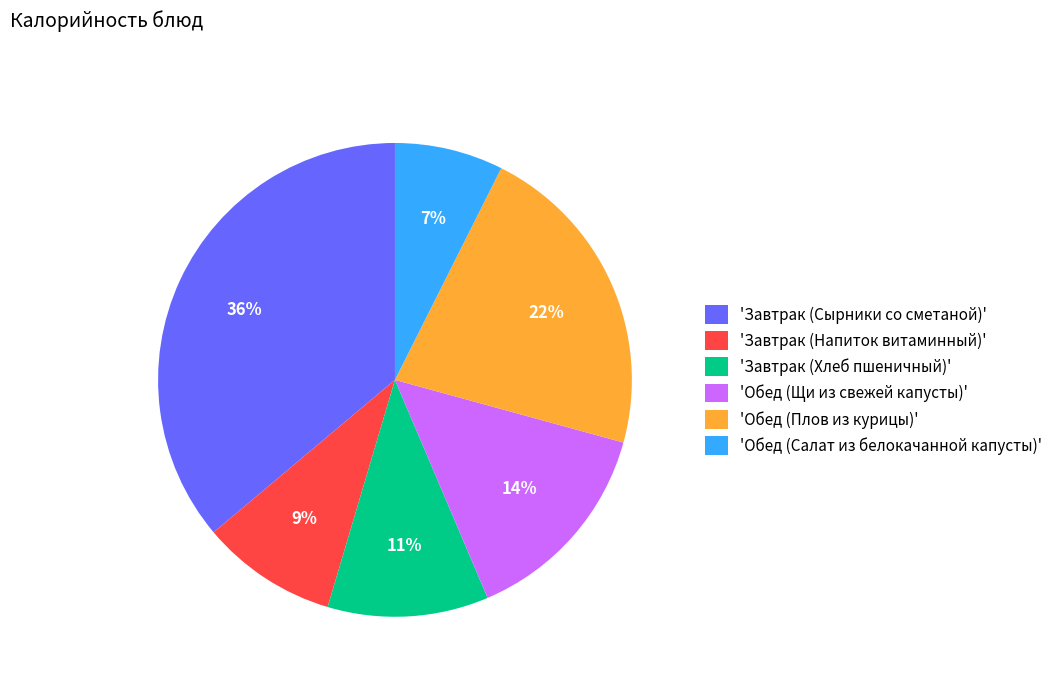

What percentage is the 'Обед (Плов из курицы)' slice, to the nearest percent?

22%